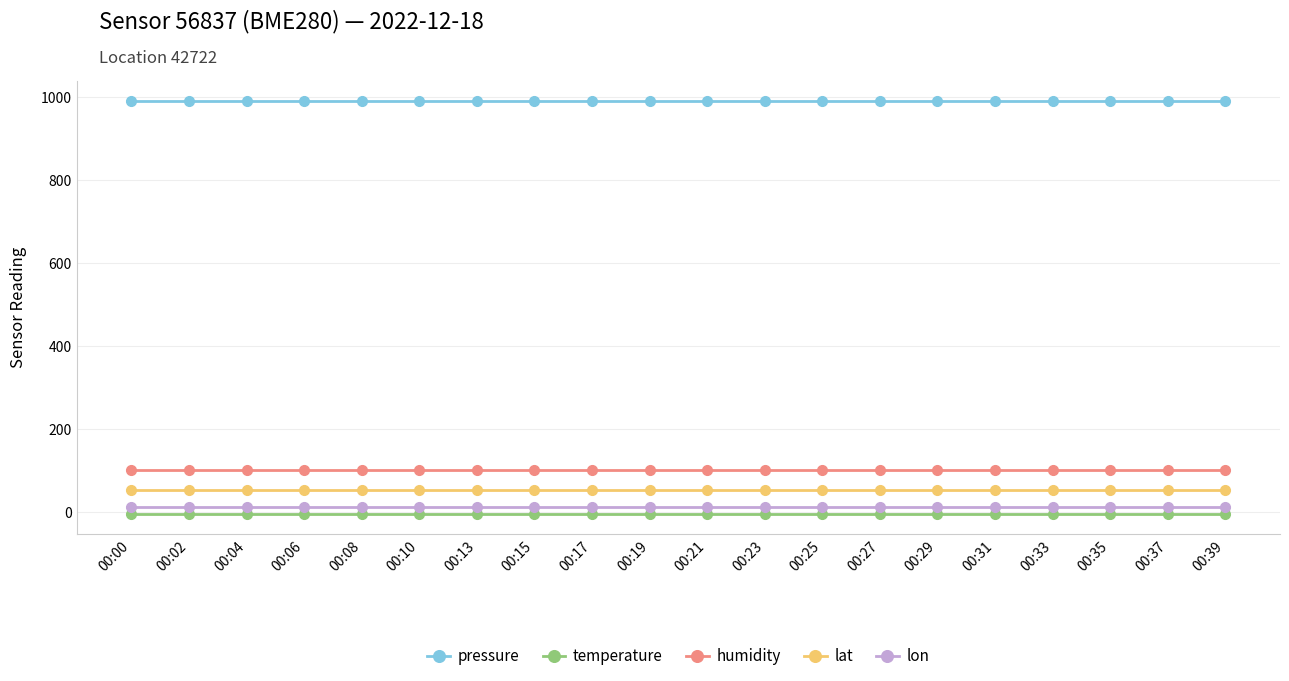

True or false: lat and lon cross at least once.

False